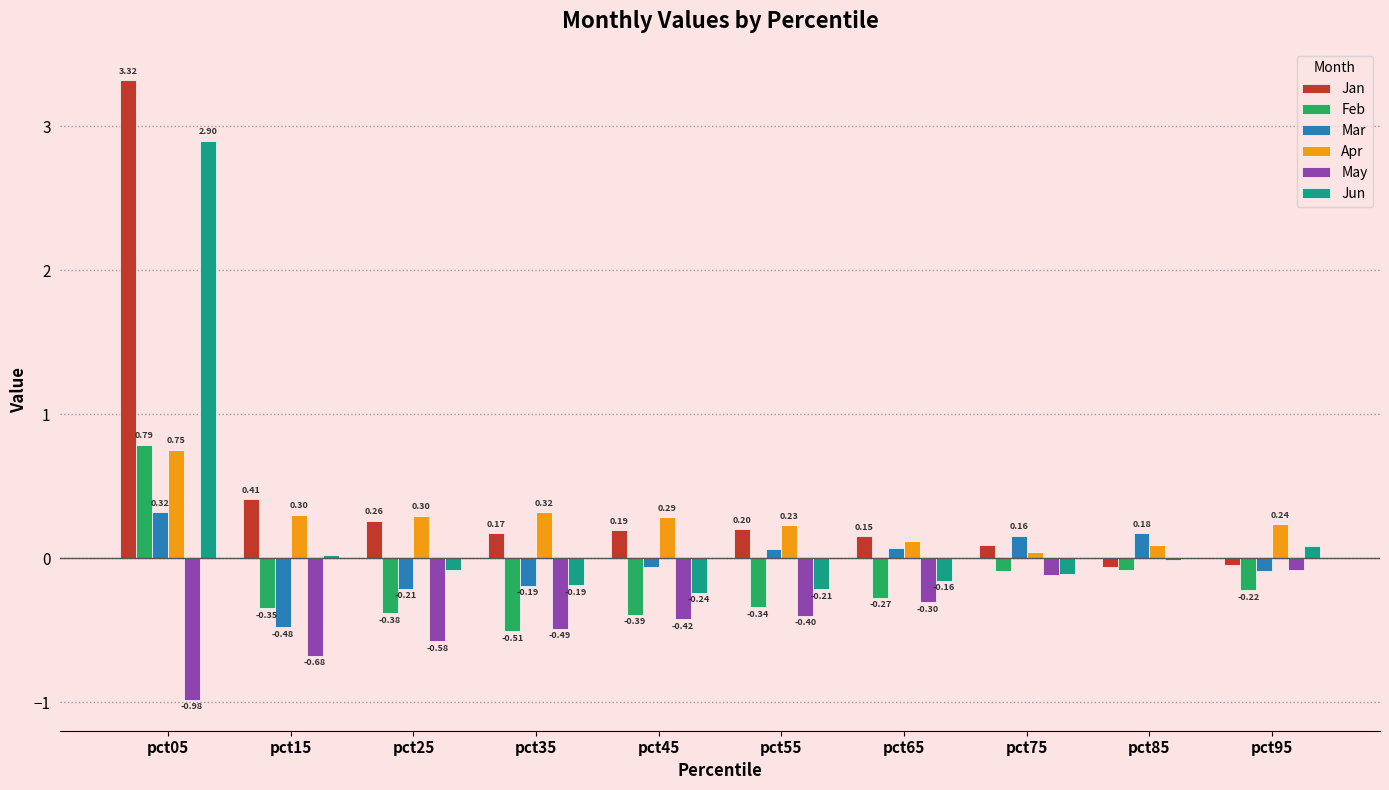

At which label is Jan closest to 1?

pct15